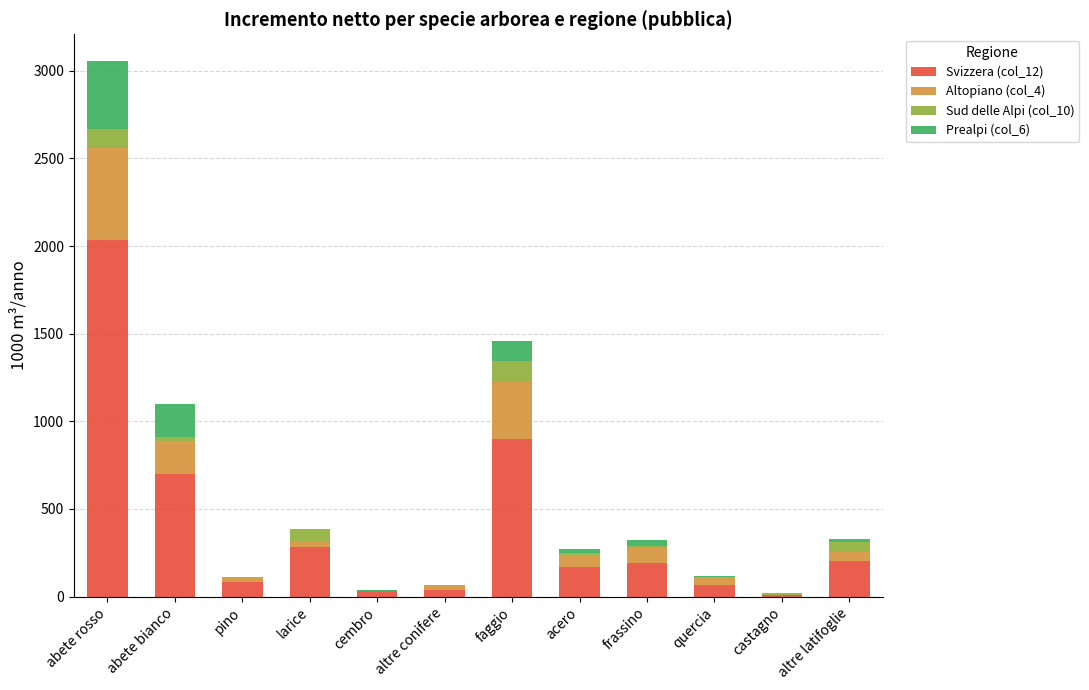

At which category is the sum across all series the highest?

abete rosso